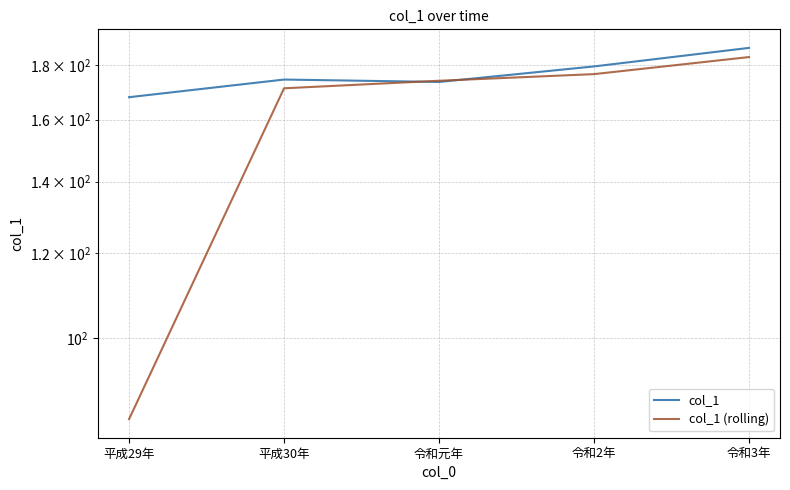

How many distinct data groups are displayed?

2